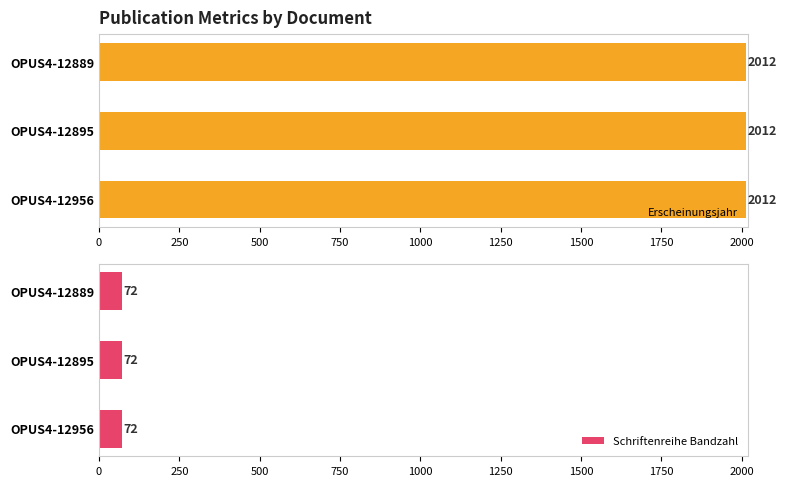

The Schriftenreihe Bandzahl series shows 126 at OPUS4-12956. True or false?

False